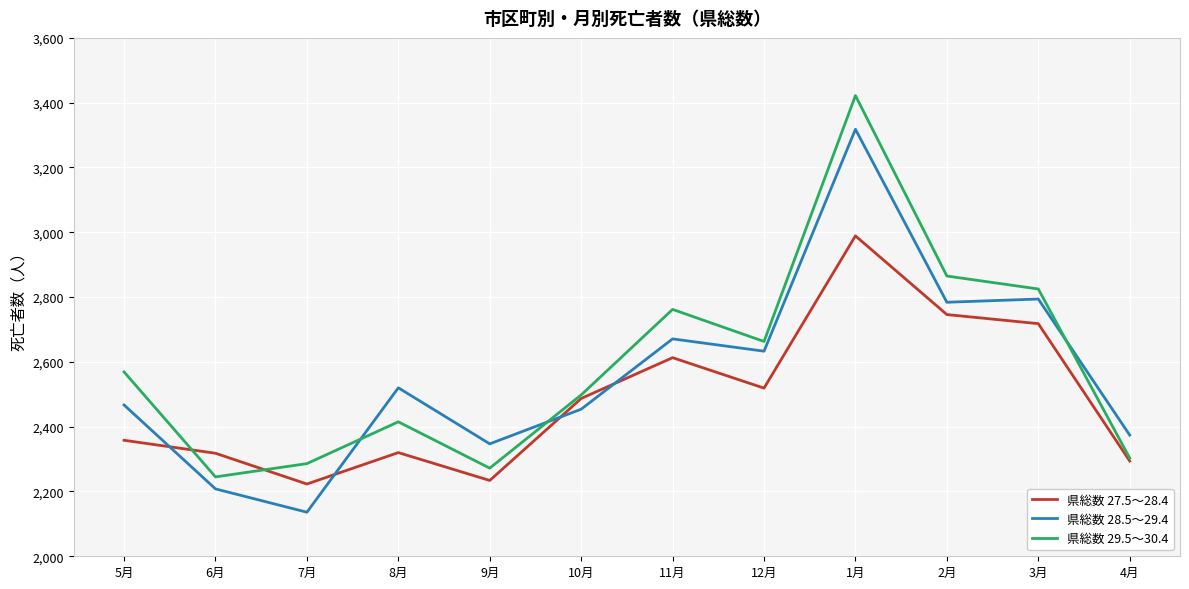

Rank the series at 2月 from highest to lowest value.

県総数 29.5～30.4, 県総数 28.5～29.4, 県総数 27.5～28.4